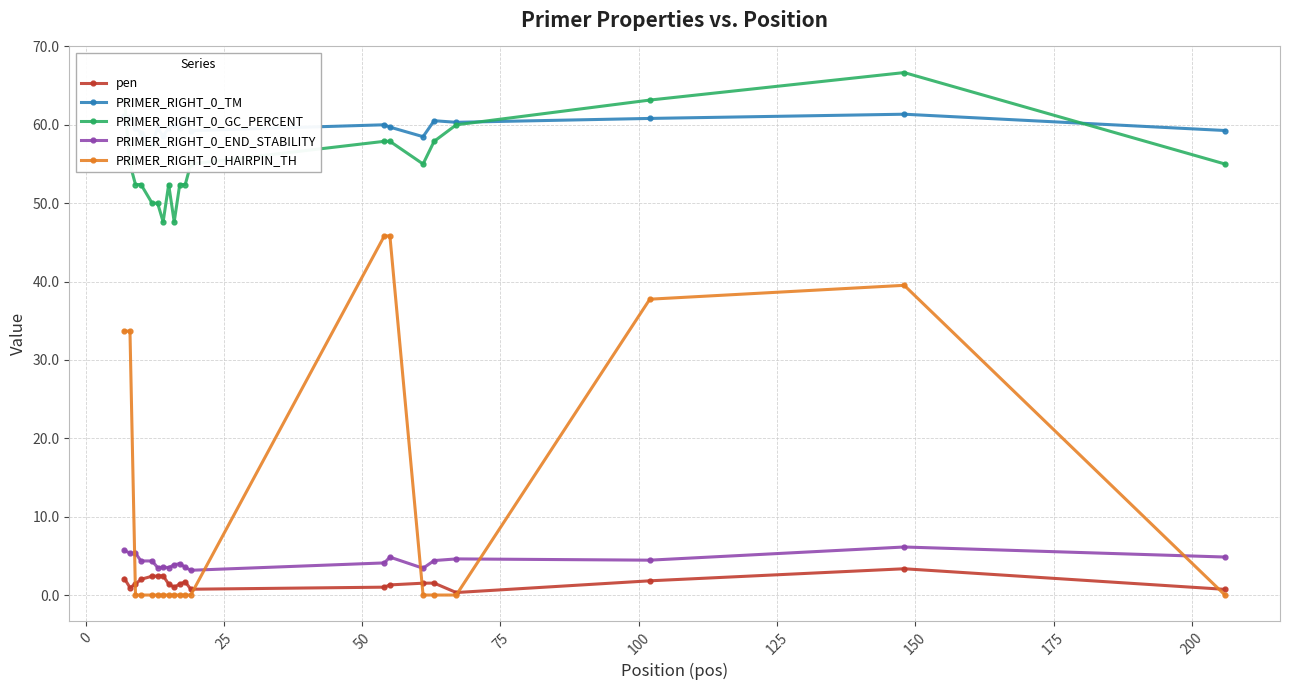

True or false: PRIMER_RIGHT_0_END_STABILITY has more than 0 interior local peaks.

True